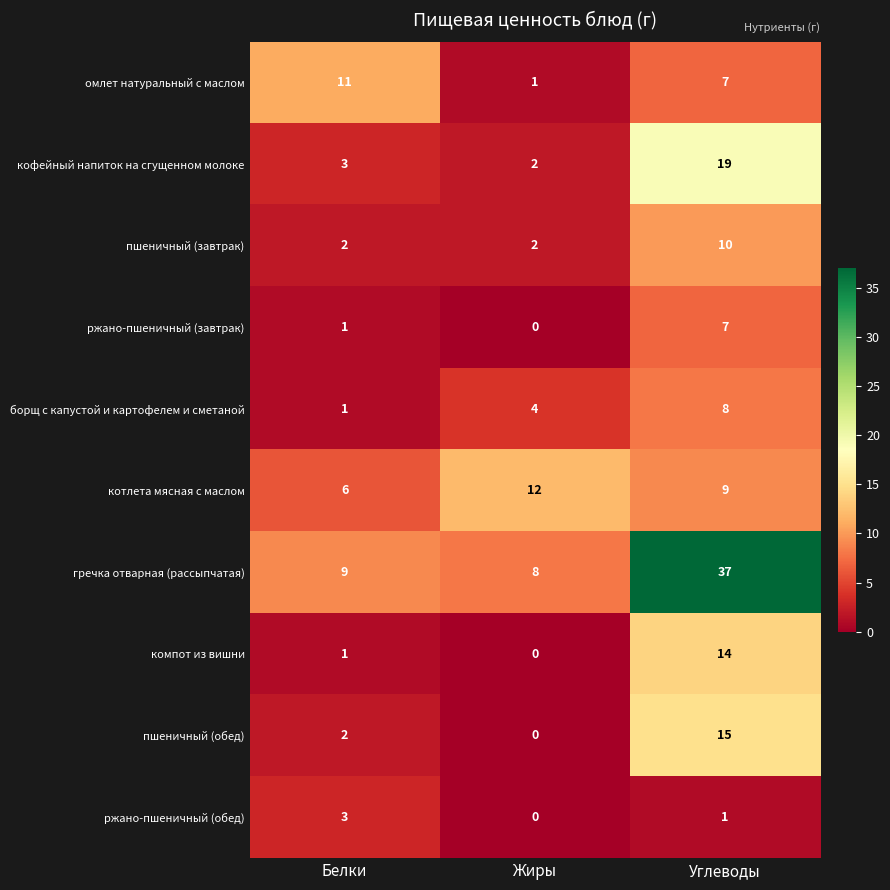

Count the ржано-пшеничный (обед) values in the range 0 to 3.

3